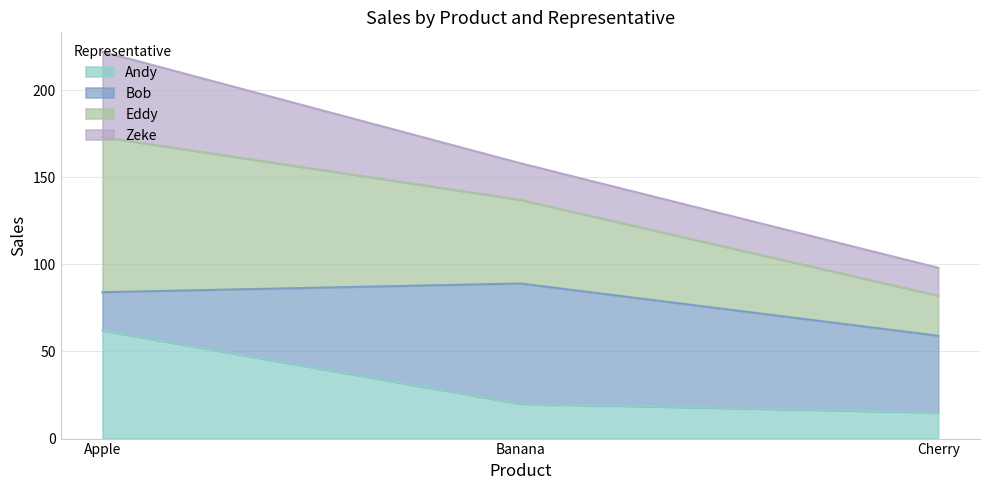

Which category has the lowest value across all series?

Cherry